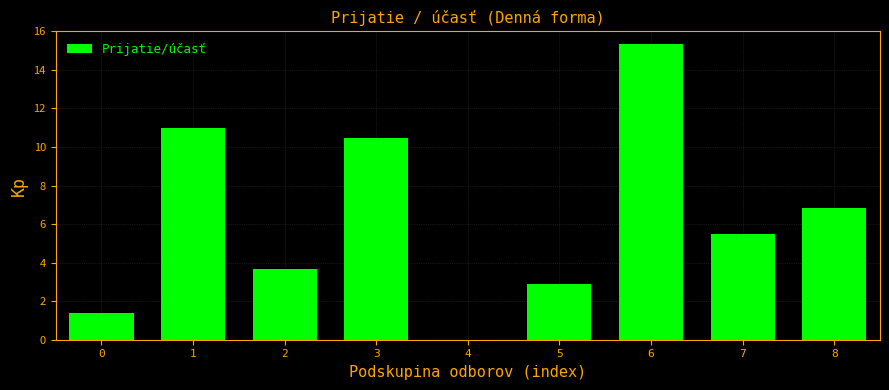

Reading right to left, list all the values displayed in this chart.

8=6.8	7=5.5	6=15.3	5=2.9	4=0.0	3=10.5	2=3.7	1=11.0	0=1.4